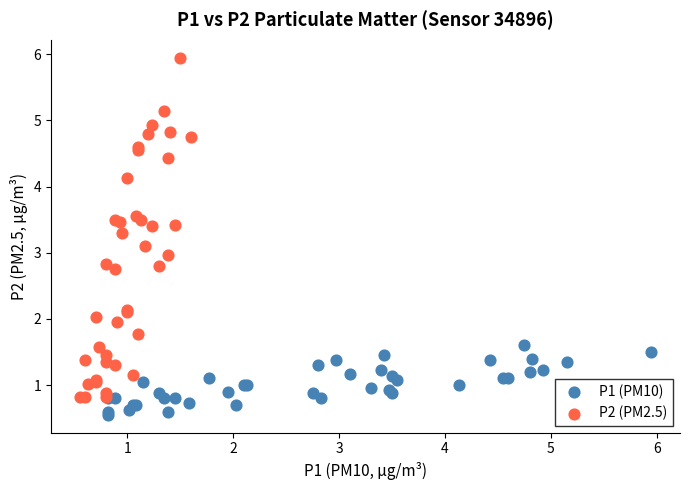

What are all the series names shown in the legend?

P1 (PM10), P2 (PM2.5)